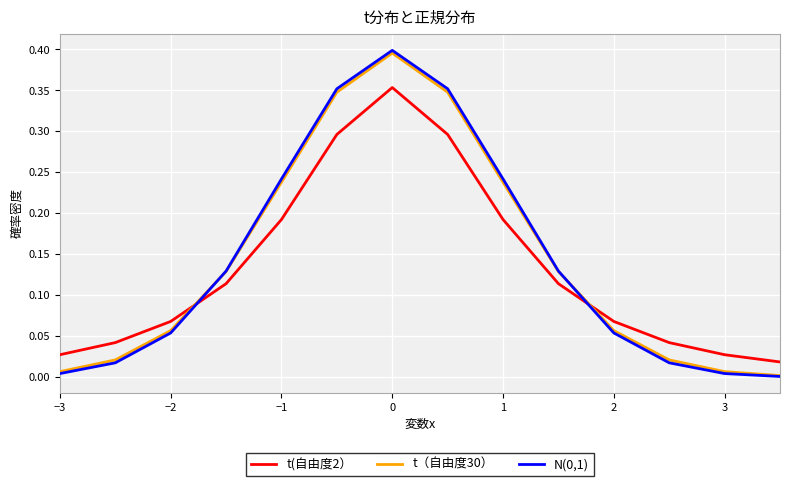

How many times do t(自由度2） and t（自由度30） cross each other?

2